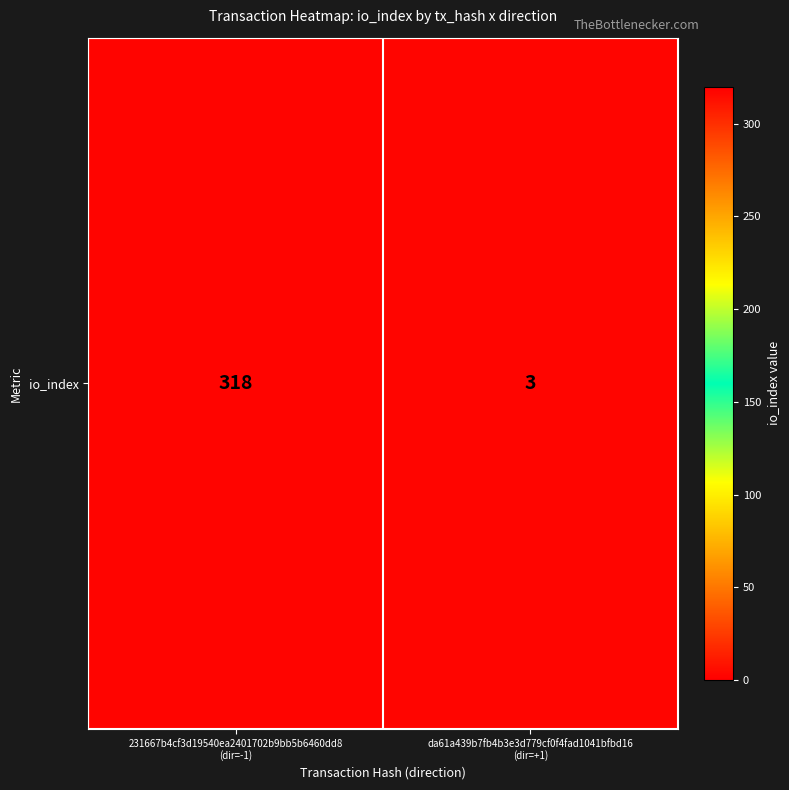

What is the change in value from 231667b4cf3d19540ea2401702b9bb5b6460dd8
(dir=-1) to da61a439b7fb4b3e3d779cf0f4fad1041bfbd16
(dir=+1)?

-315